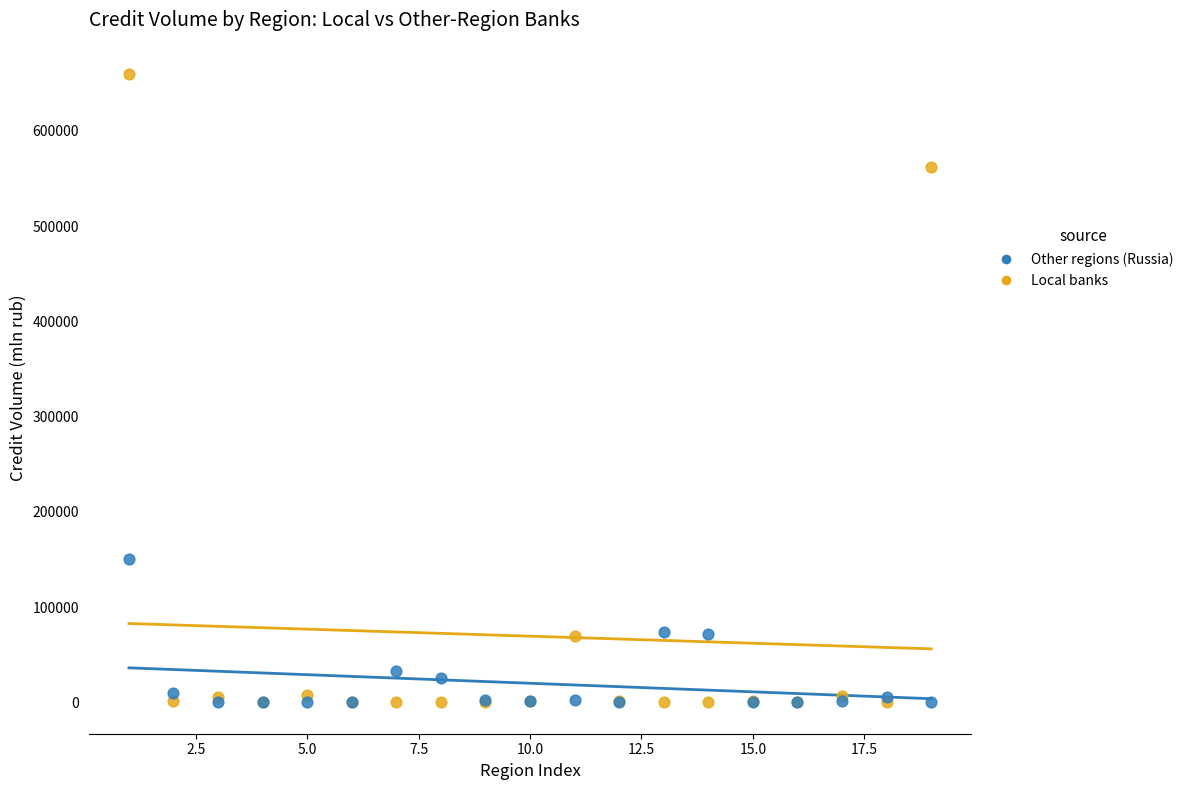

What are all the series names shown in the legend?

Other regions (Russia), Local banks